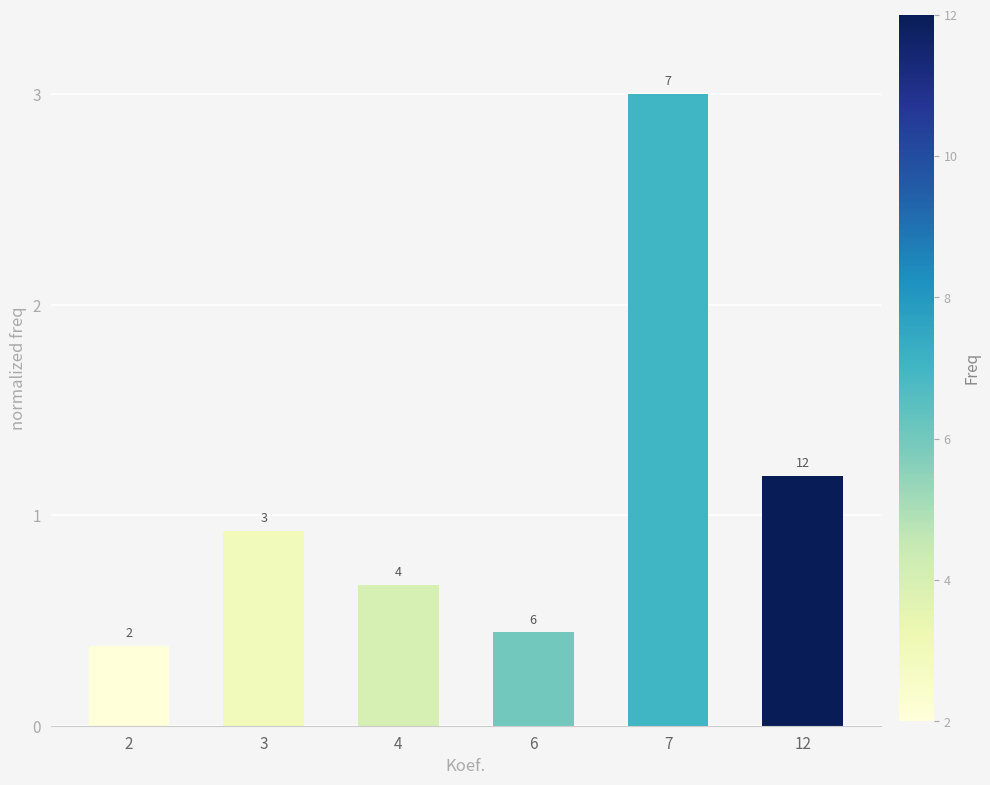

Does the chart contain any negative values?

No